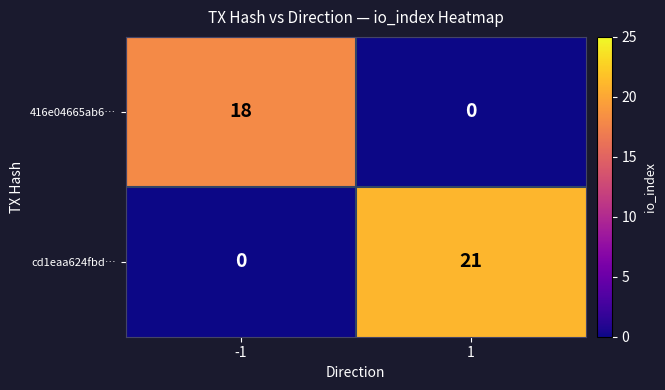

What is the difference between the highest and lowest values at -1?

18